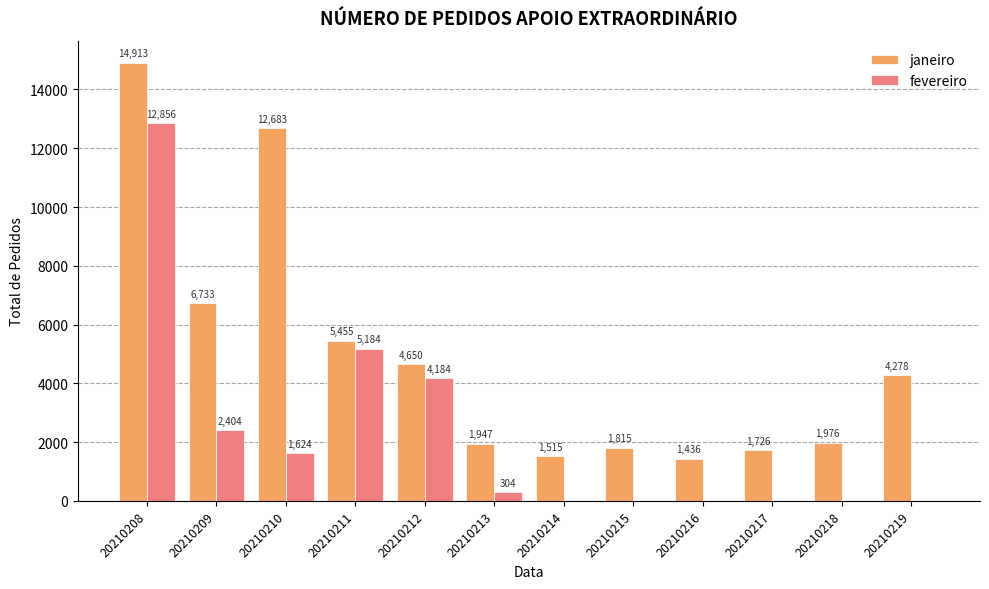

At which category is the sum across all series the highest?

20210208